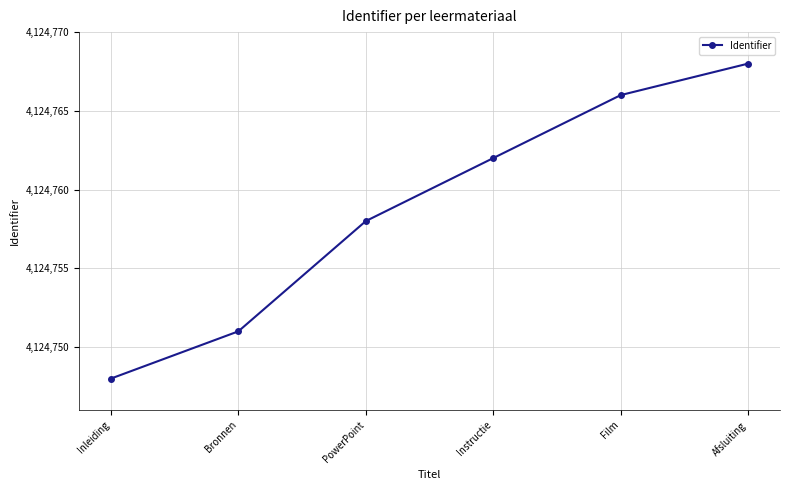

How many data points does each series have?

6